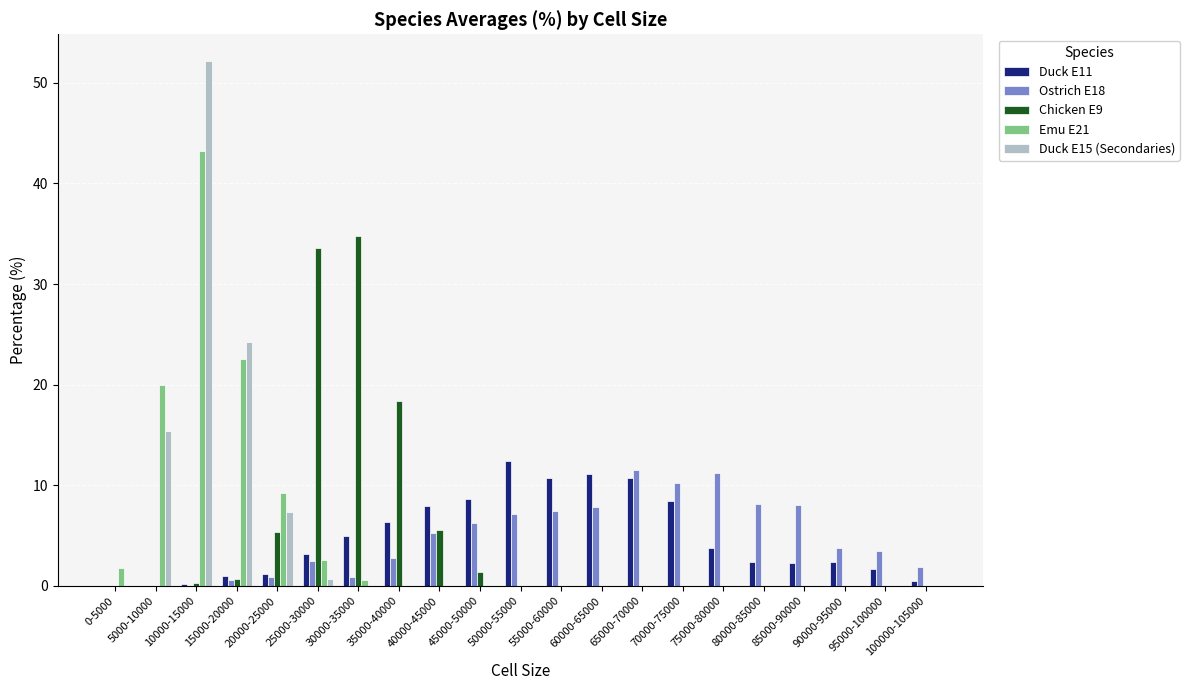

What is the sum of all Ostrich E18 values?

100.0